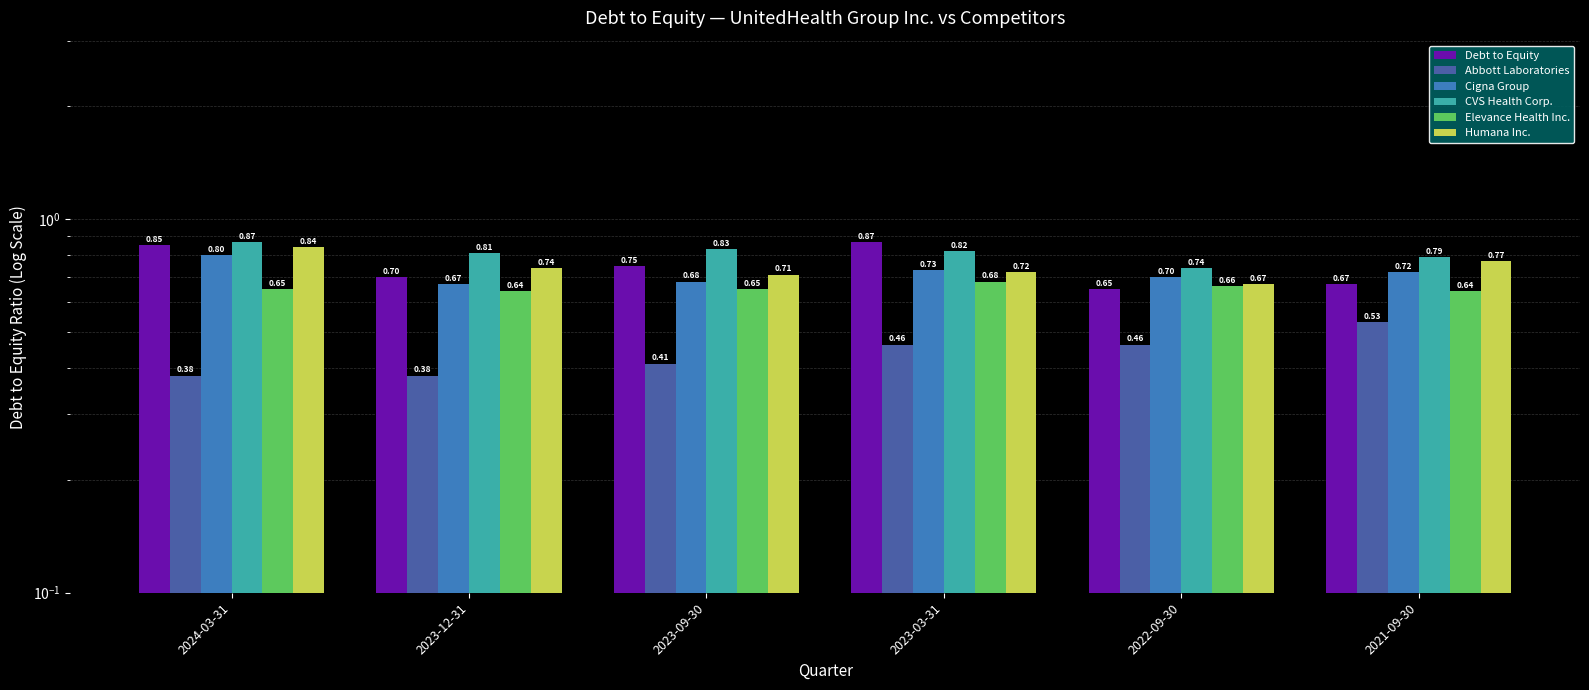

List the series in order of their peak value, highest first.

Debt to Equity, CVS Health Corp., Humana Inc., Cigna Group, Elevance Health Inc., Abbott Laboratories